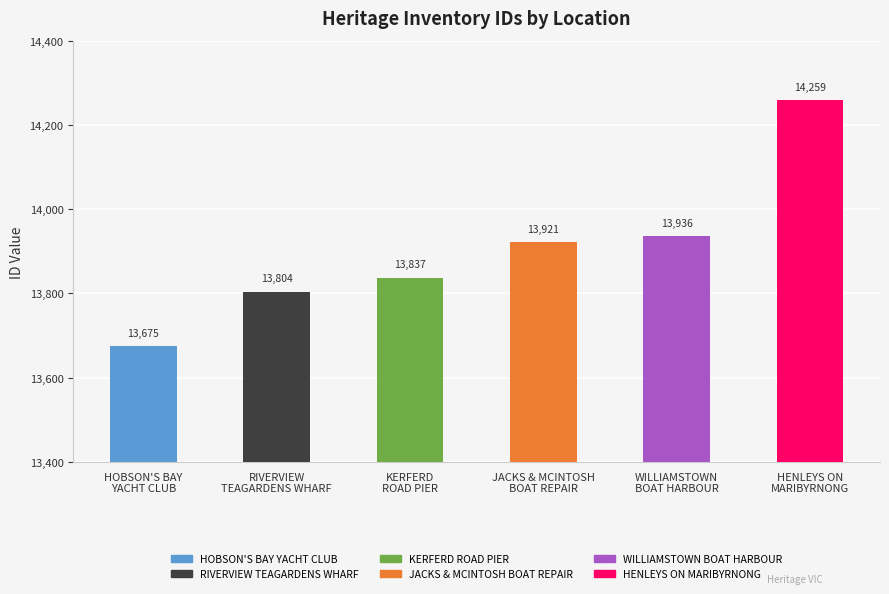

What position from the left is WILLIAMSTOWN
BOAT HARBOUR?

5